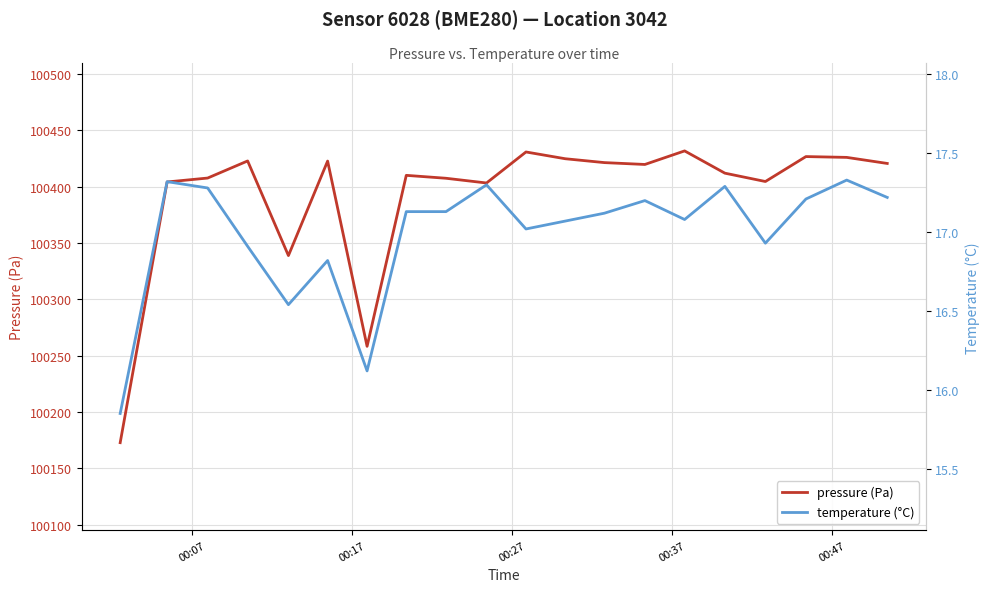

How many values in the pressure (Pa) series exceed 100419?

10